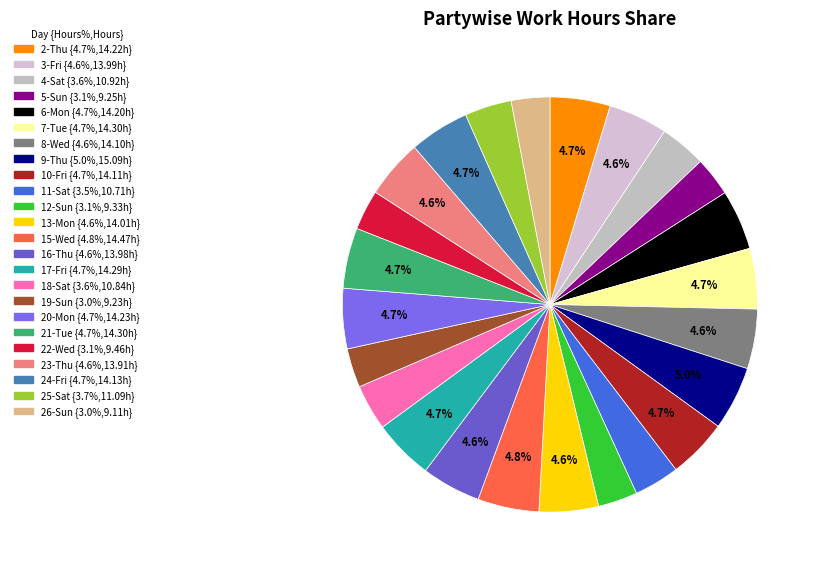

Combined, what portion of the pie is 17-Fri and 5-Sun?

7.8%